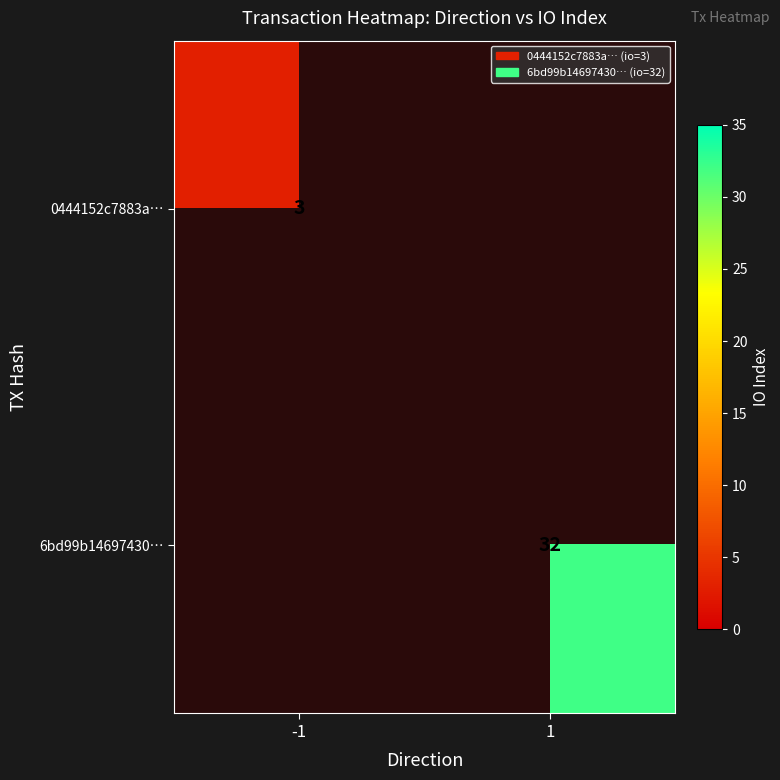

What is the minimum value shown in the chart?

3.0